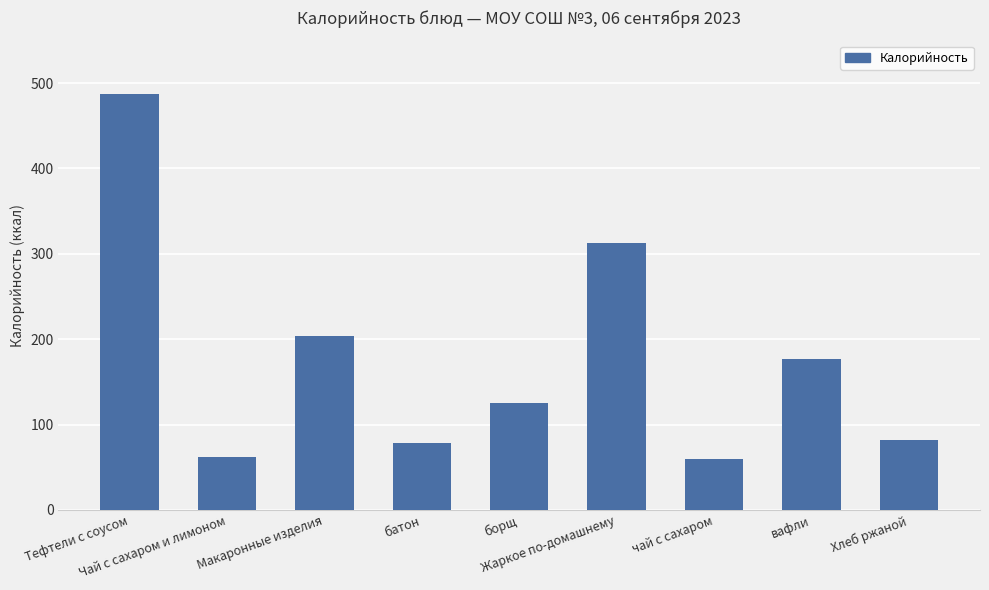

How many bars are there in total?

9